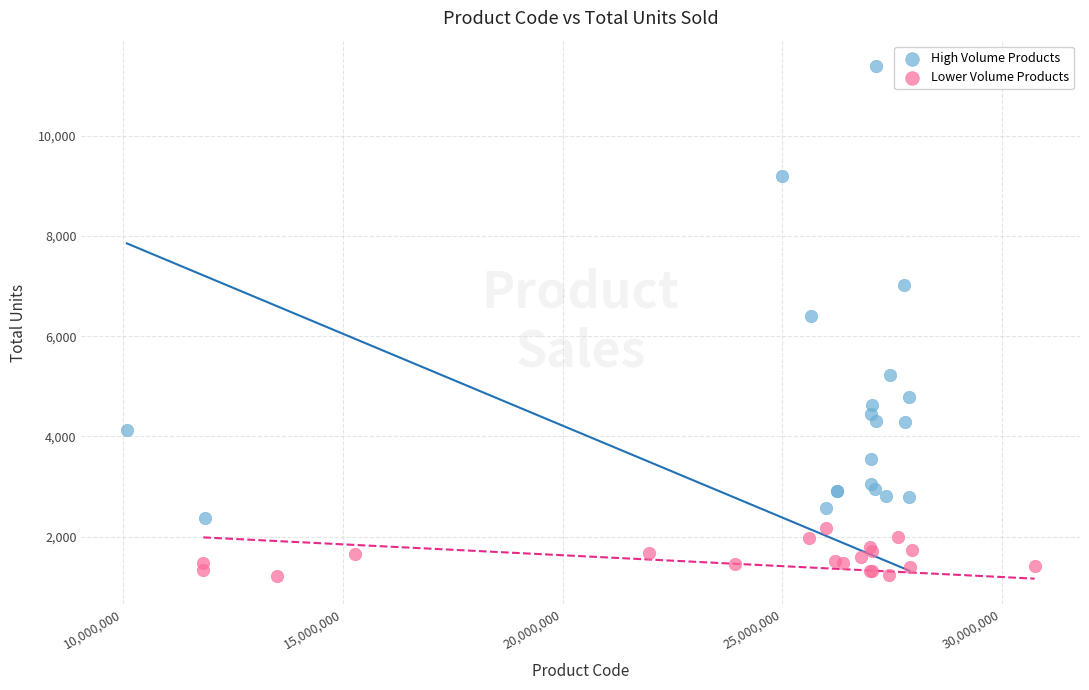

Which series has the largest Y range (max minus min)?

High Volume Products